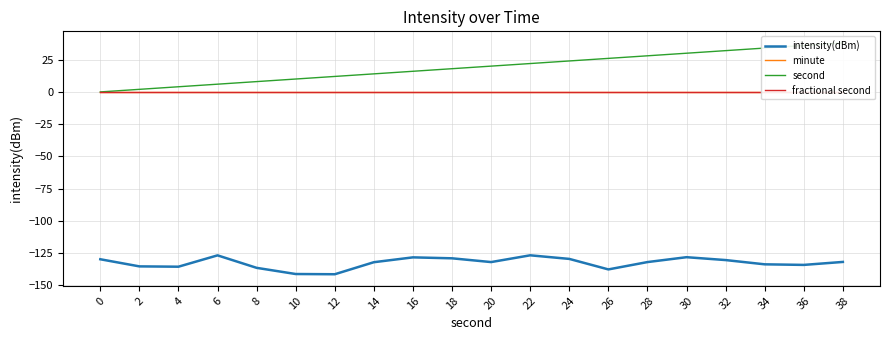

Reading left to right, transcribe all the data shown in this chart.

intensity(dBm): 0=-129.7	2=-135.2	4=-135.5	6=-126.7	8=-136.4	10=-141.2	12=-141.3	14=-132.0	16=-128.2	18=-129.0	20=-131.9	22=-126.7	24=-129.4	26=-137.6	28=-131.9	30=-128.1	32=-130.3	34=-133.6	36=-134.1	38=-131.8
minute: 0=0.0	2=0.0	4=0.0	6=0.0	8=0.0	10=0.0	12=0.0	14=0.0	16=0.0	18=0.0	20=0.0	22=0.0	24=0.0	26=0.0	28=0.0	30=0.0	32=0.0	34=0.0	36=0.0	38=0.0
second: 0=0.0	2=2.0	4=4.0	6=6.0	8=8.0	10=10.0	12=12.0	14=14.0	16=16.0	18=18.0	20=20.0	22=22.0	24=24.0	26=26.0	28=28.0	30=30.0	32=32.0	34=34.0	36=36.0	38=38.0
fractional second: 0=0.0	2=0.0	4=0.0	6=0.0	8=0.0	10=0.0	12=0.0	14=0.0	16=0.0	18=0.0	20=0.0	22=0.0	24=0.0	26=0.0	28=0.0	30=0.0	32=0.0	34=0.0	36=0.0	38=0.0